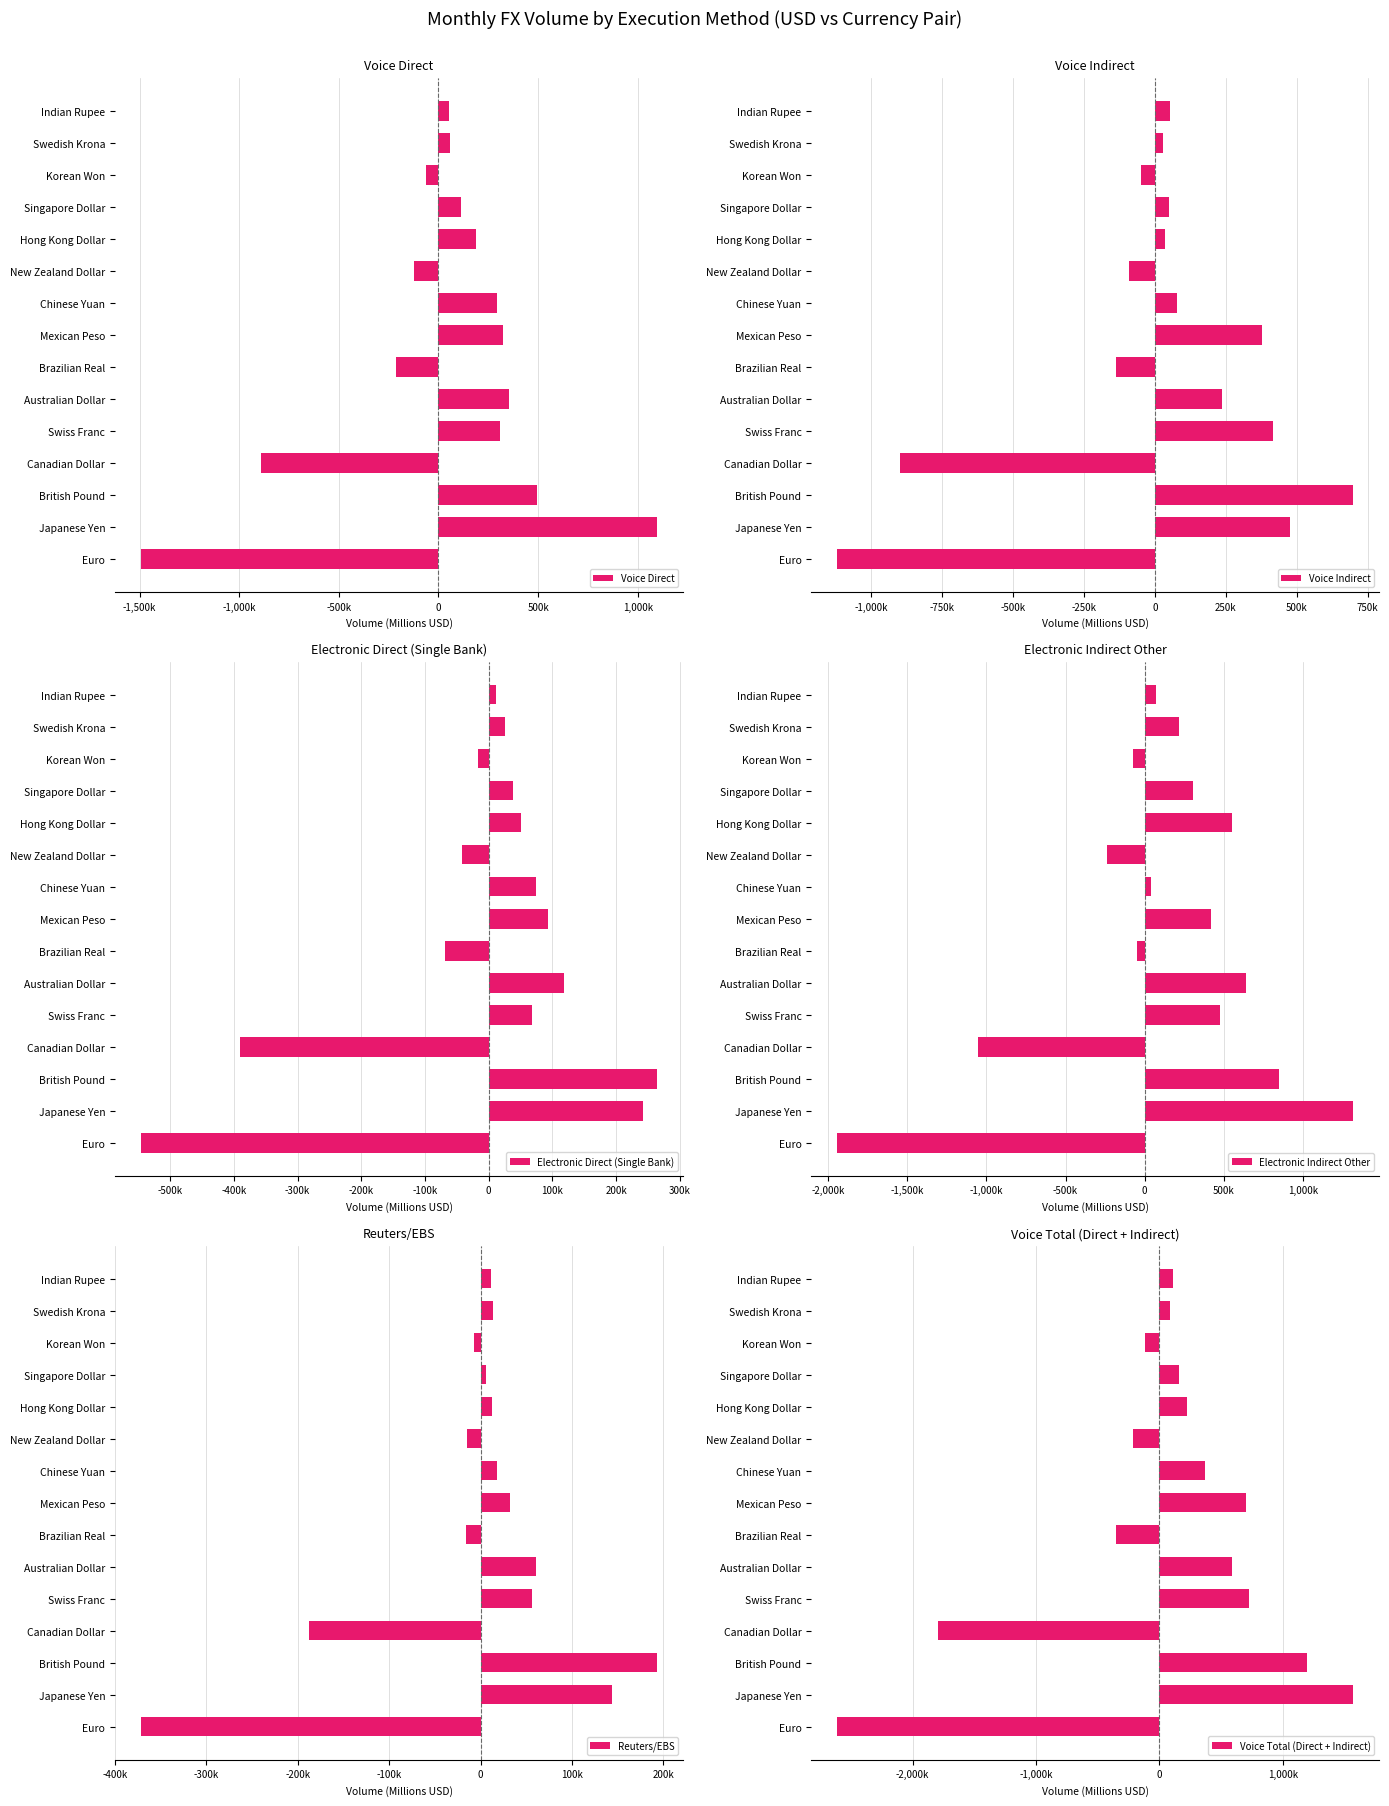

At how many categories does at least one series exceed 1478614?

1